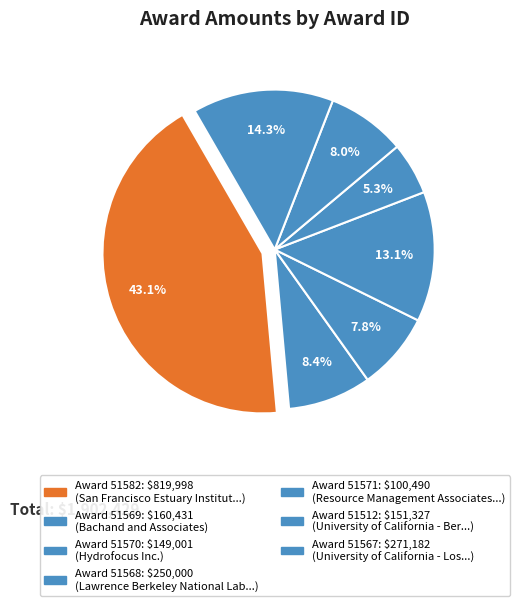

How many segments does this pie chart have?

7